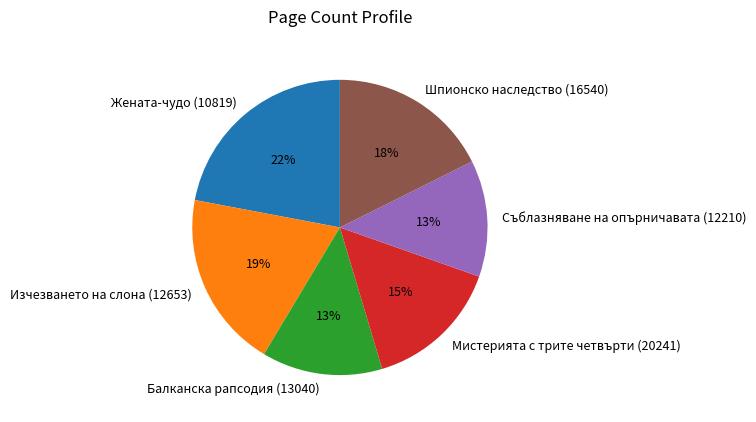

What is the largest slice in the pie chart?

Жената-чудо (10819)